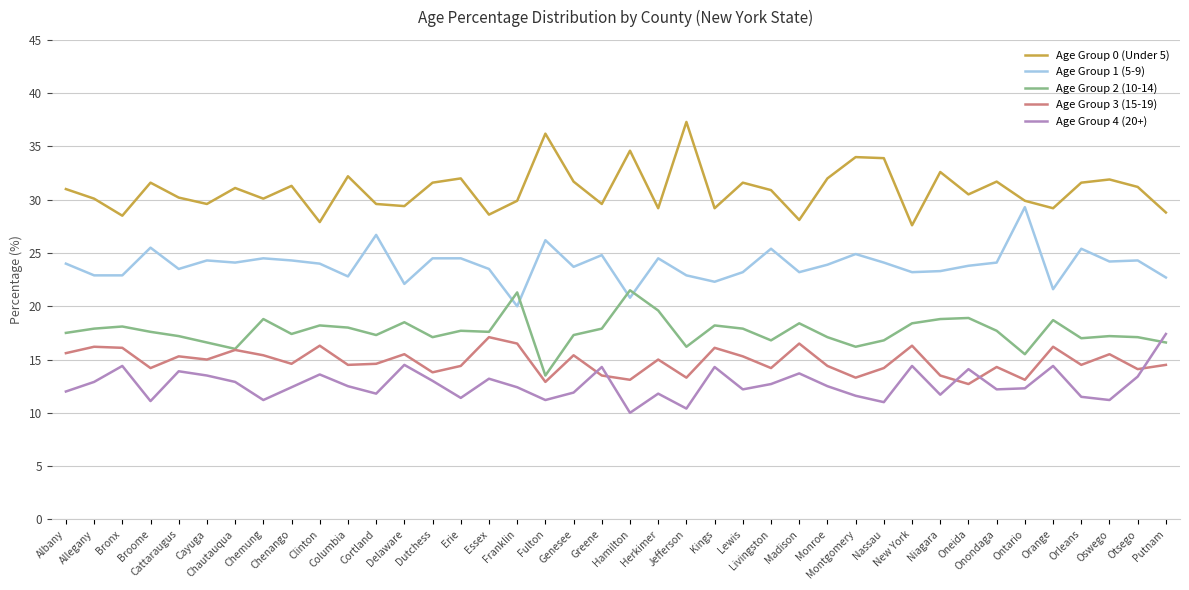

Count the number of data series in this chart.

5